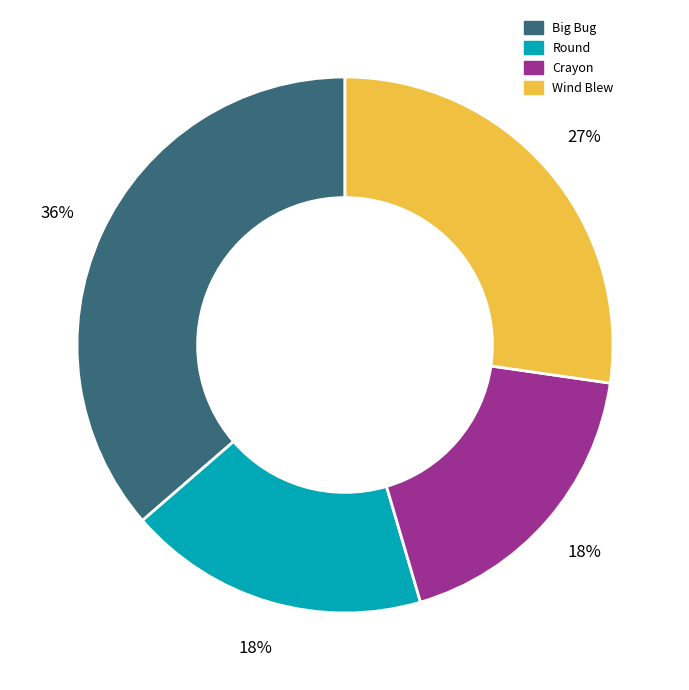

Which slice is the largest?

Big Bug